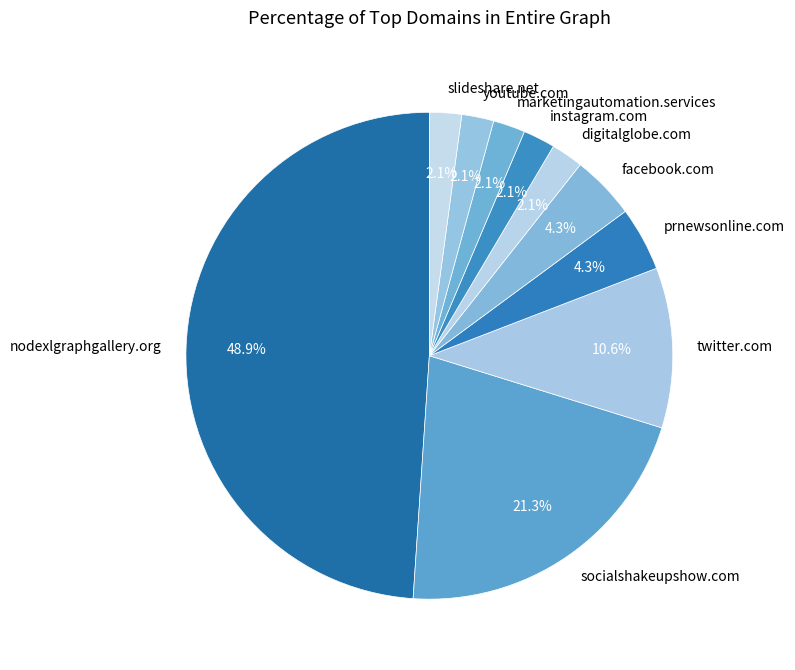

Which slice is the largest?

nodexlgraphgallery.org